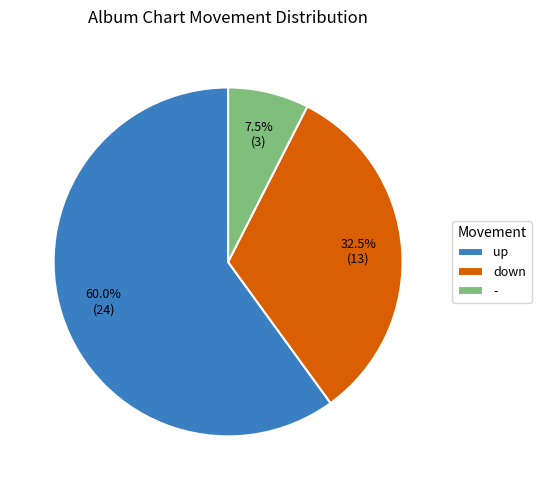

Between up and -, which is larger?

up